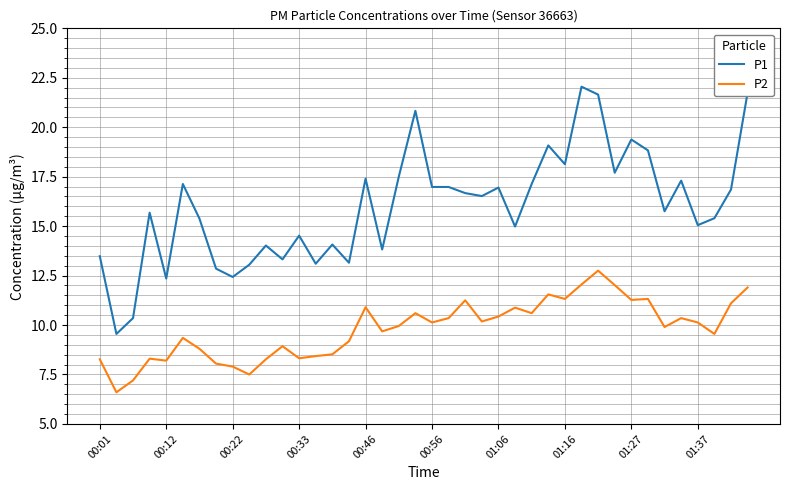

True or false: P2 and P1 cross at least once.

False